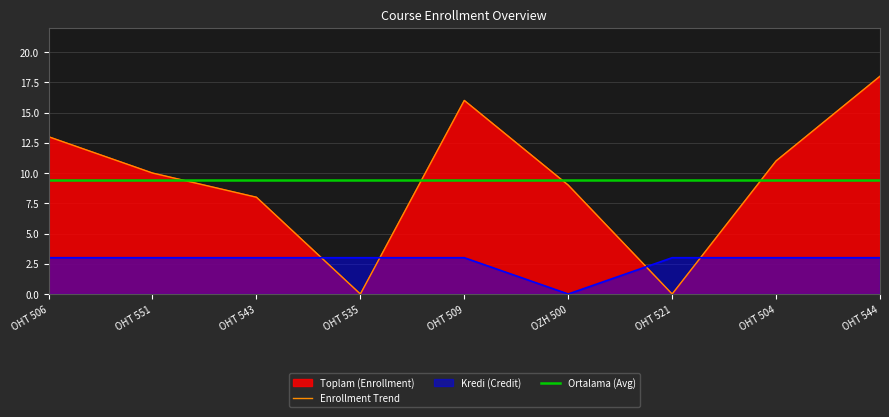

How many values in Enrollment Trend are above zero?

7